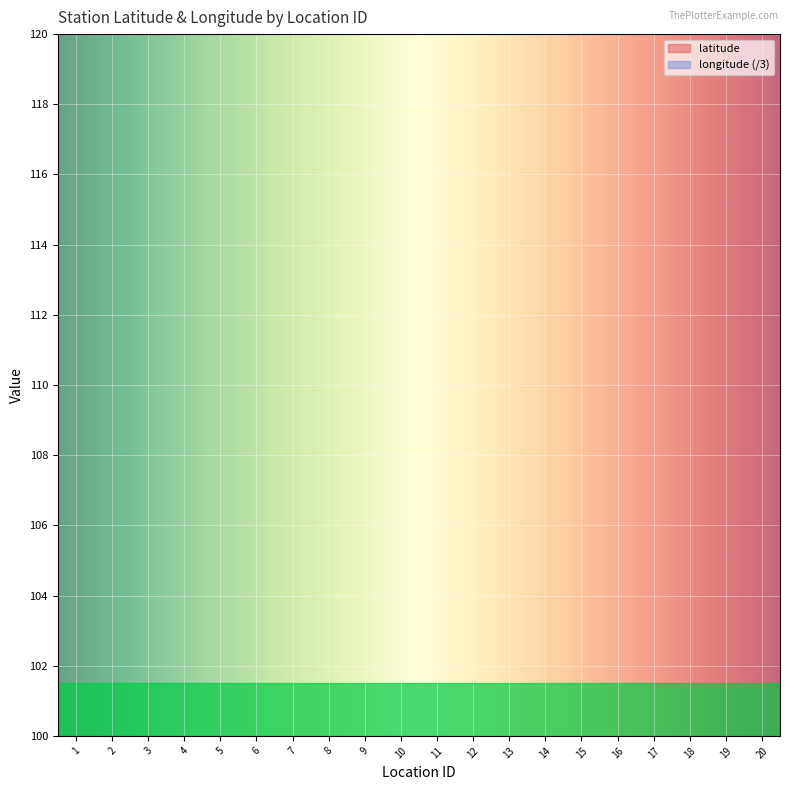

The latitude series shows 39.8 at 15. True or false?

True